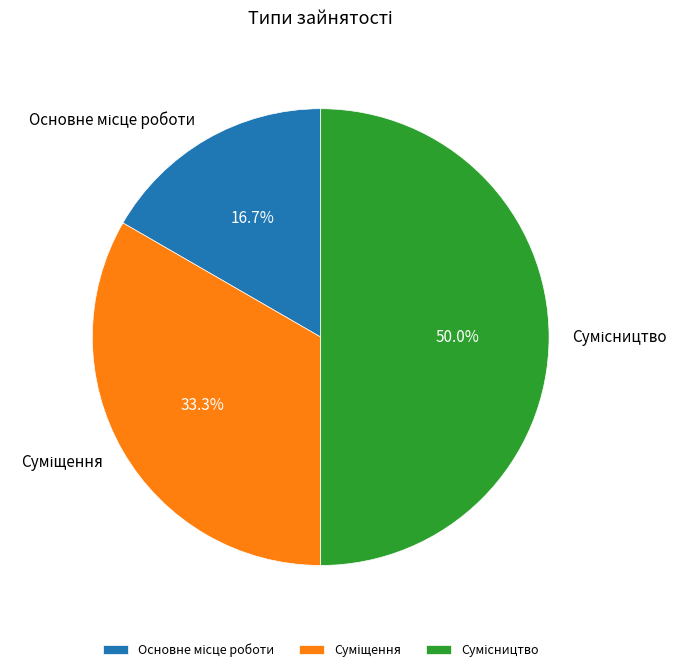

Count the number of slices in the pie.

3